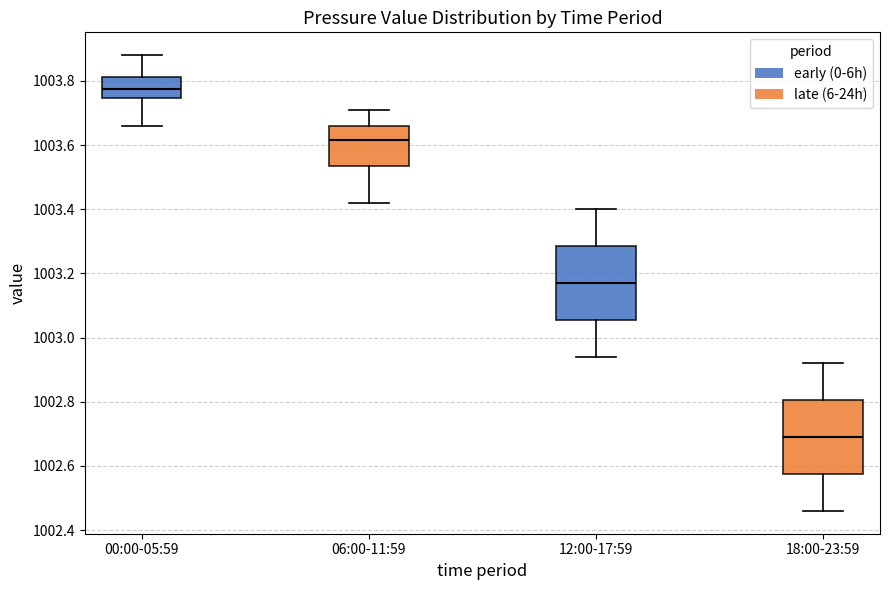

Which box has the lowest median line?

18:00-23:59